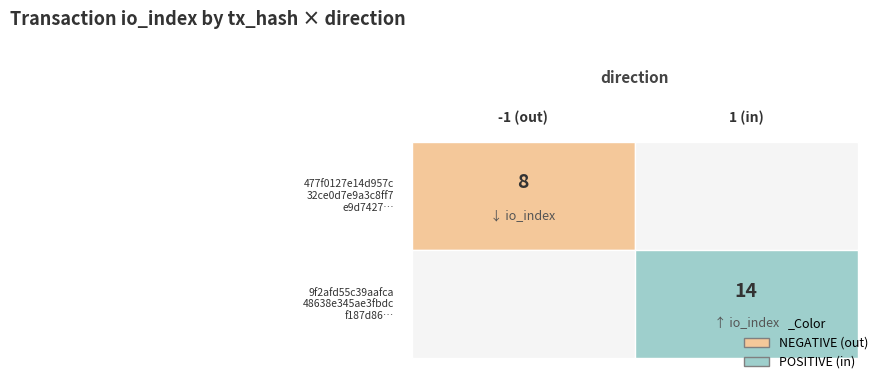

Reading left to right, transcribe all the data shown in this chart.

477f0127e14d957c32ce0d7e9a3c8ff7e9d7427: -1	8
9f2afd55c39aafca48638e345ae3fbdcf187d86: 1	14